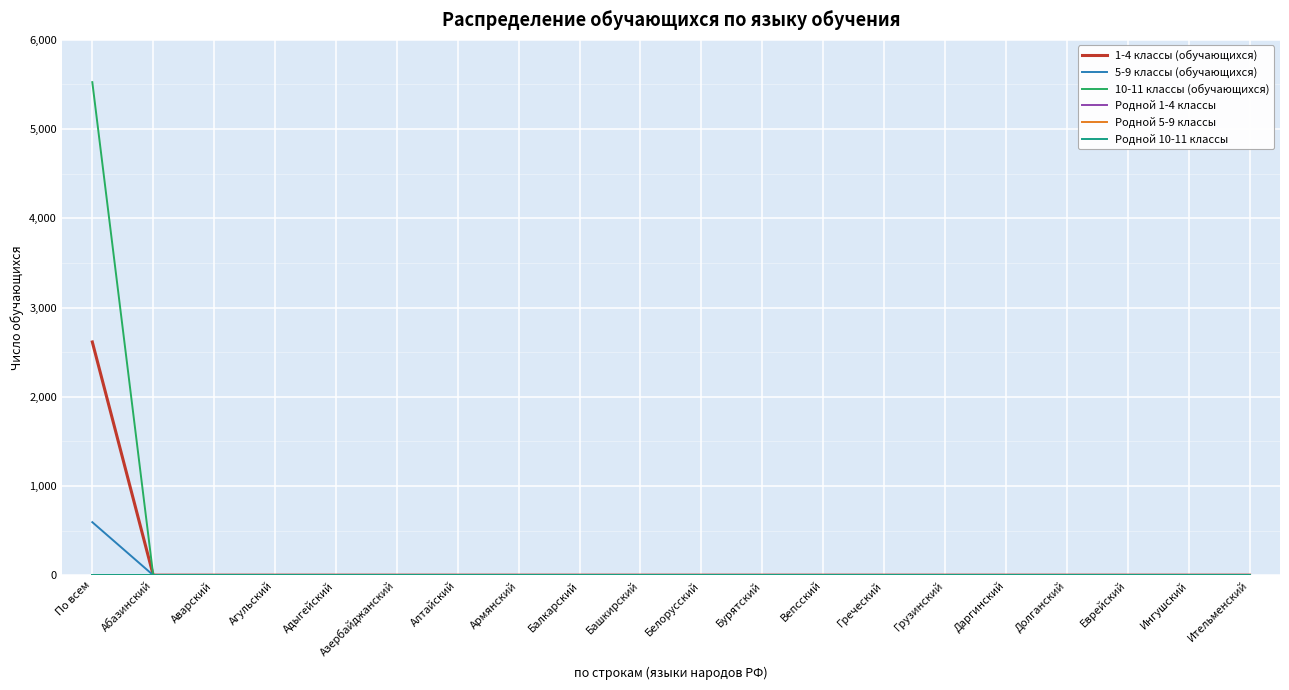

True or false: Родной 5-9 классы has more than 0 points higher than both neighbors.

False